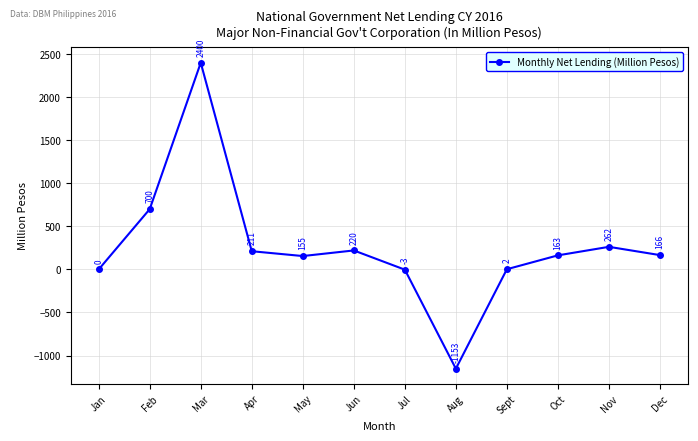

How many series are shown in this chart?

1